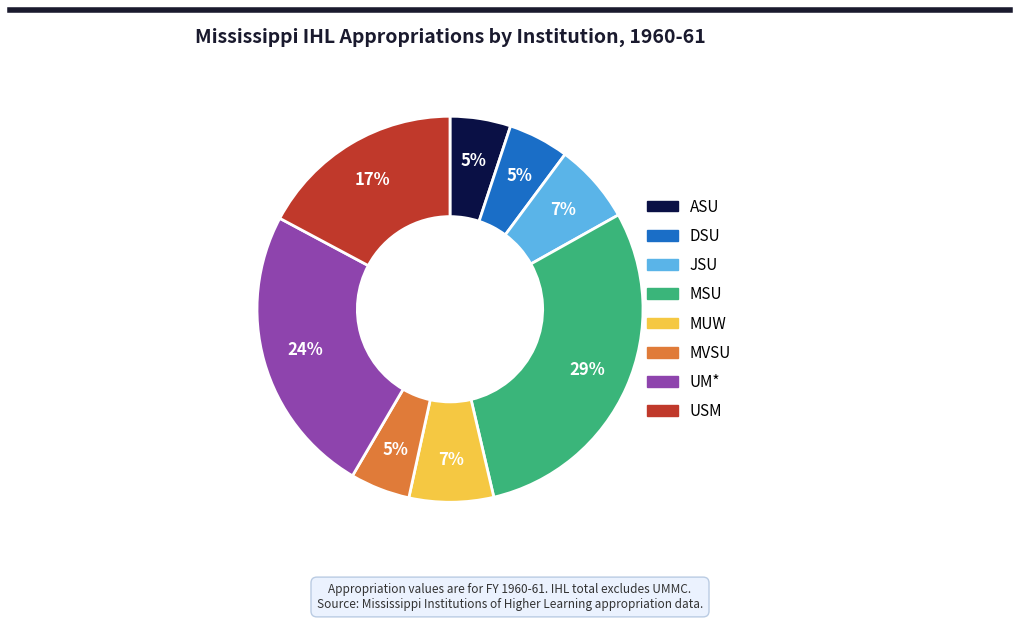

To the nearest percent, what percentage of the pie is ASU?

5%